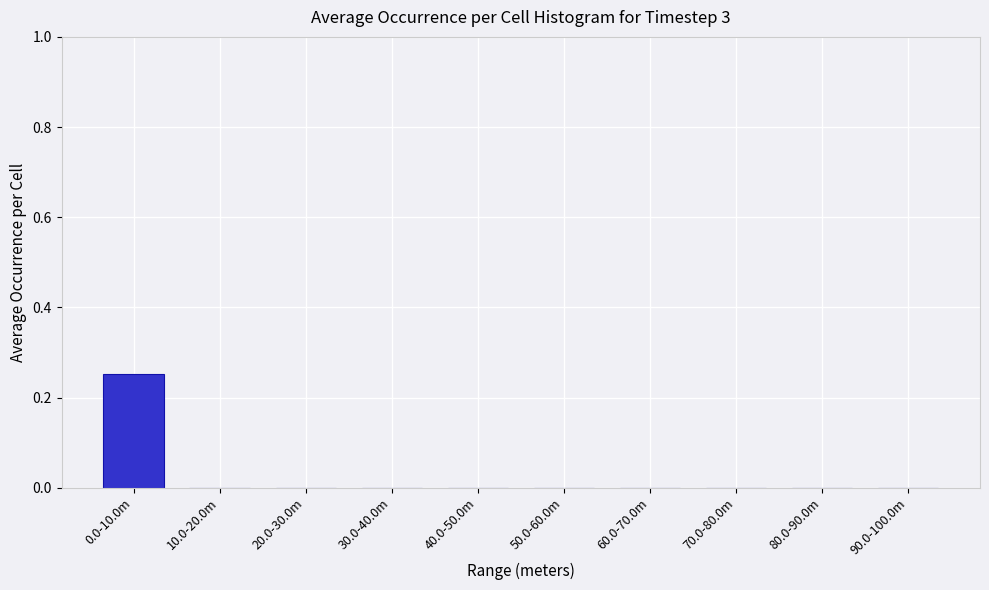

At which category does the chart reach its peak across all series?

0.0-10.0m